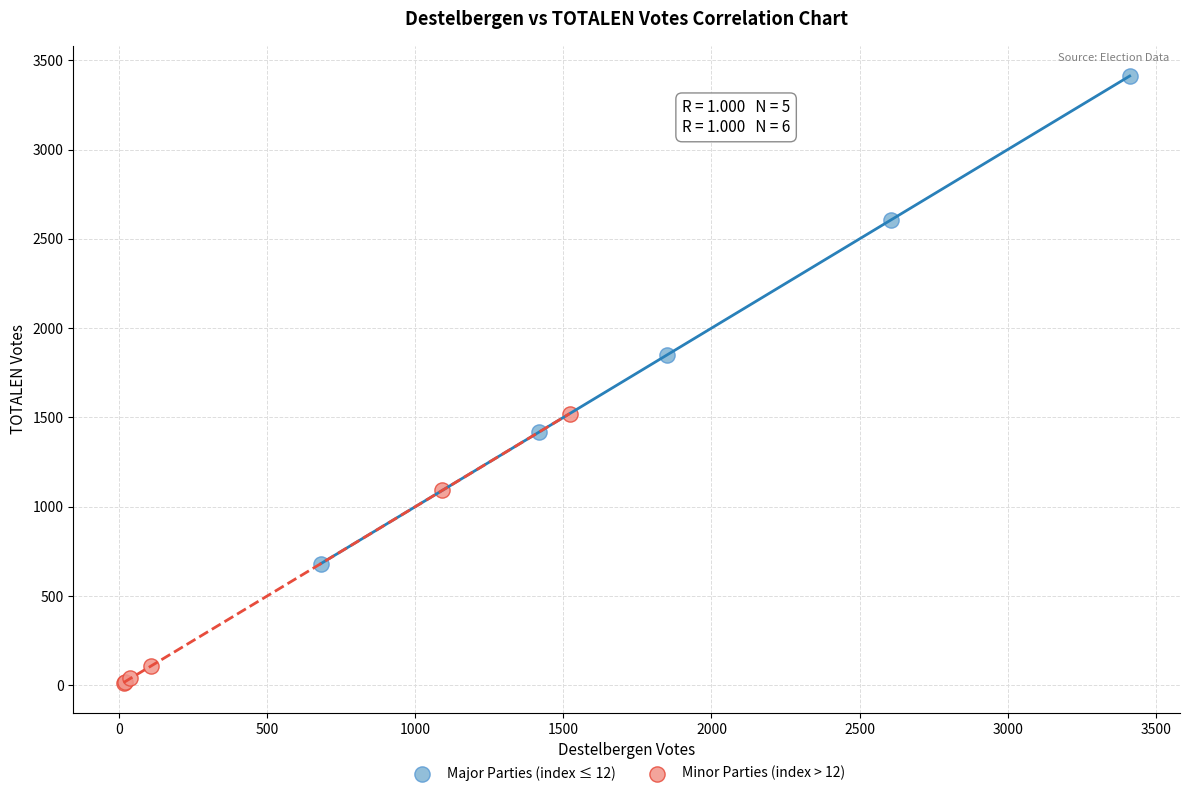

Which series reaches the minimum Y coordinate?

Minor Parties (index > 12)